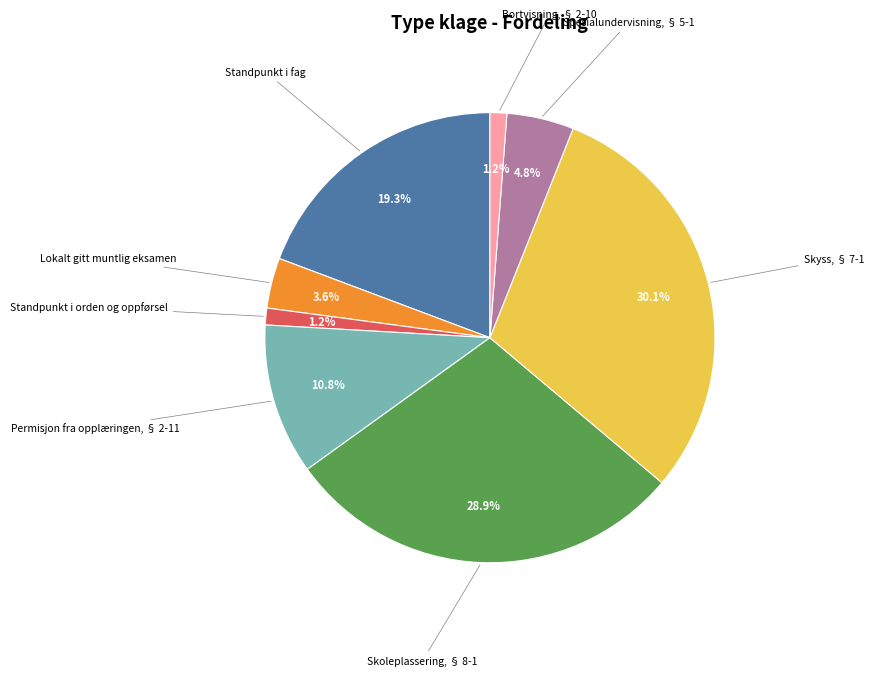

True or false: Skyss, § 7-1 accounts for 30% of the total.

True